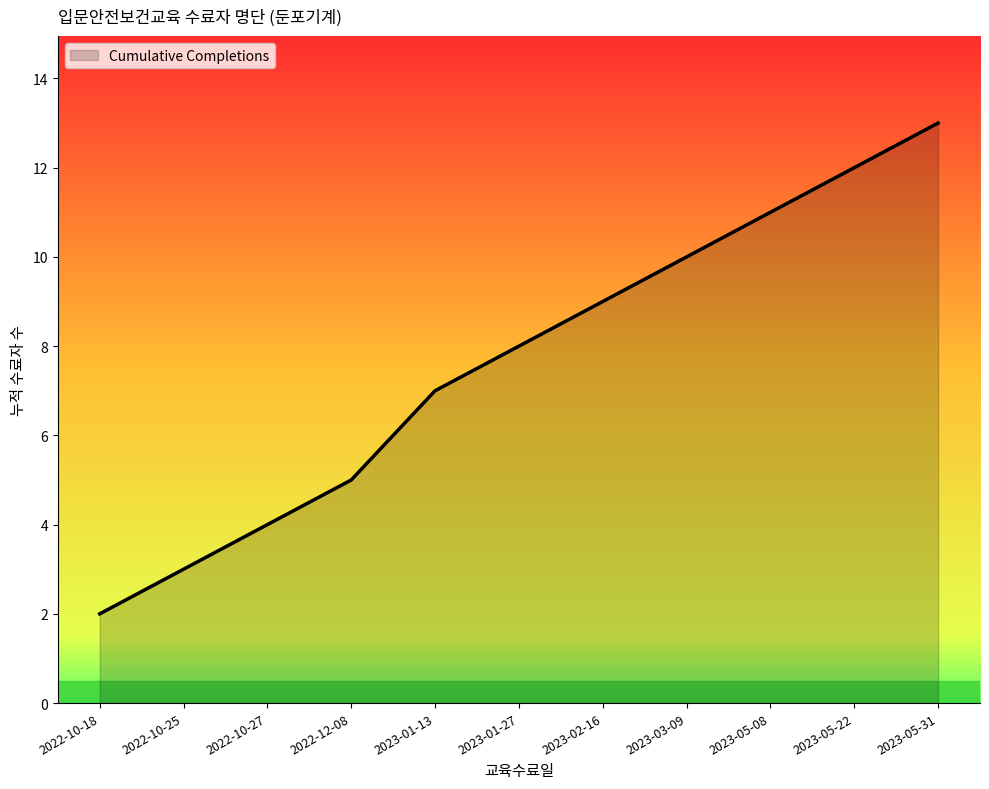

Which category has the lowest value across all series?

2022-10-18